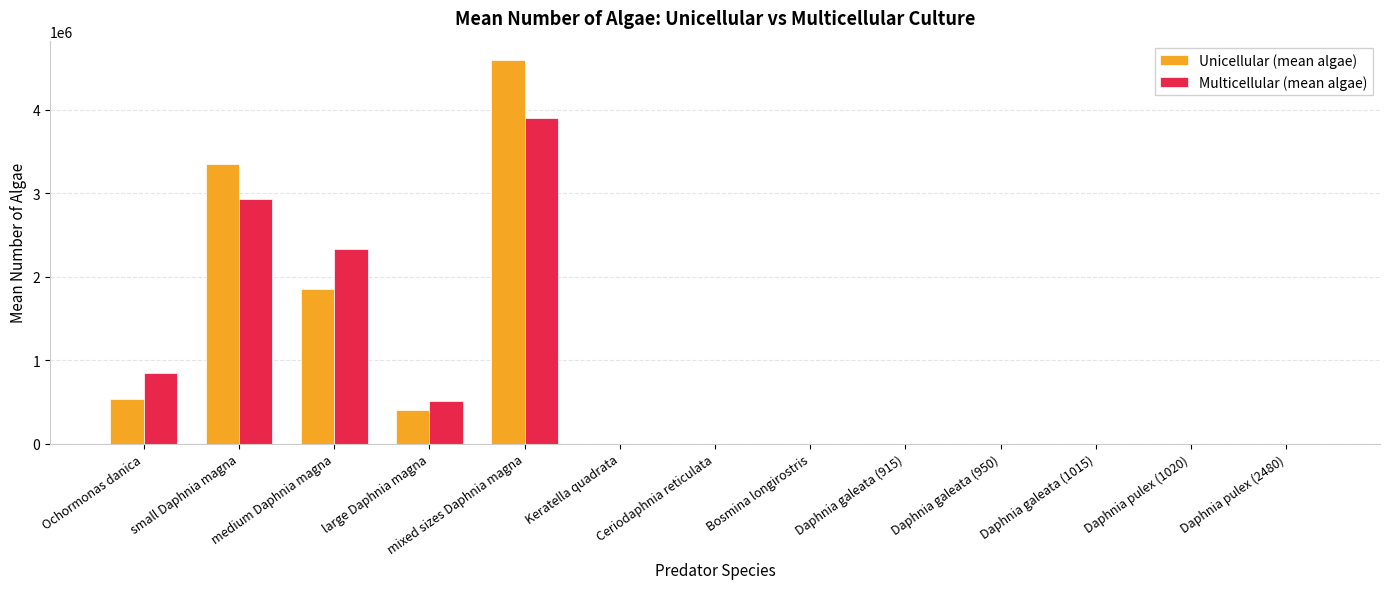

True or false: Multicellular (mean algae) has a value of 1017431.3 at medium Daphnia magna.

False